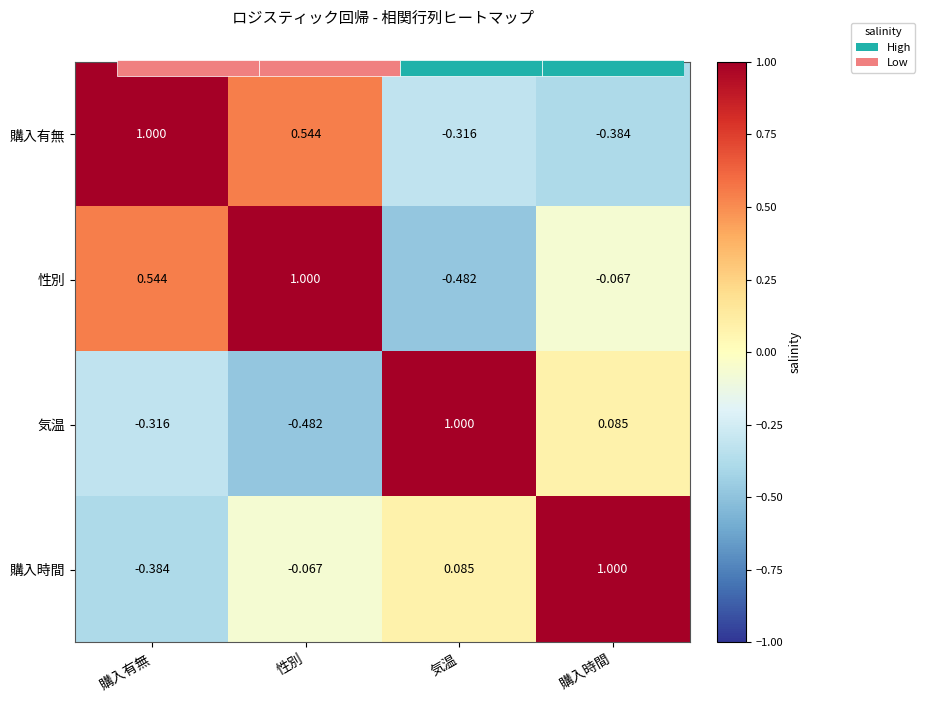

List the series in order of their overall mean, lowest first.

気温, 購入時間, 購入有無, 性別